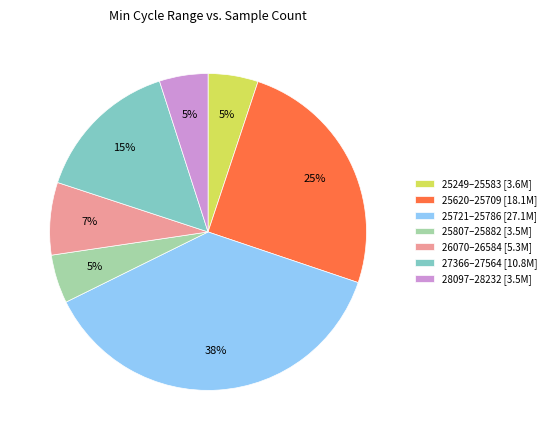

Between 27366–27564 [10.8M] and 25249–25583 [3.6M], which is larger?

27366–27564 [10.8M]